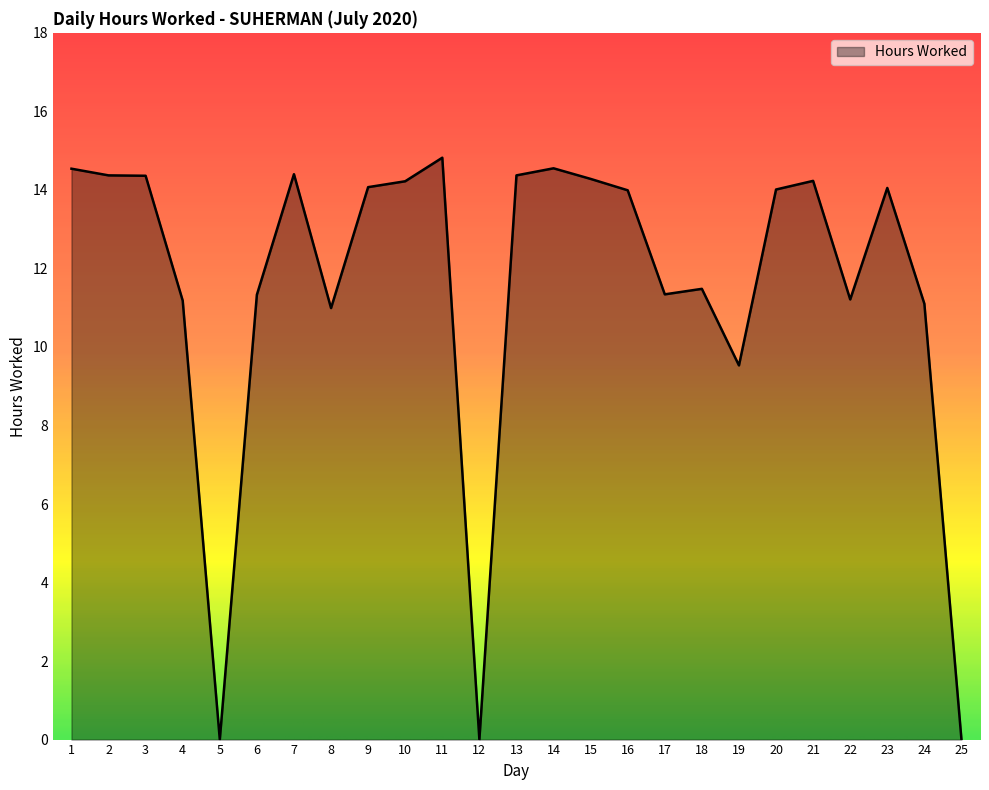

The value at 21 is 3.4. True or false?

False